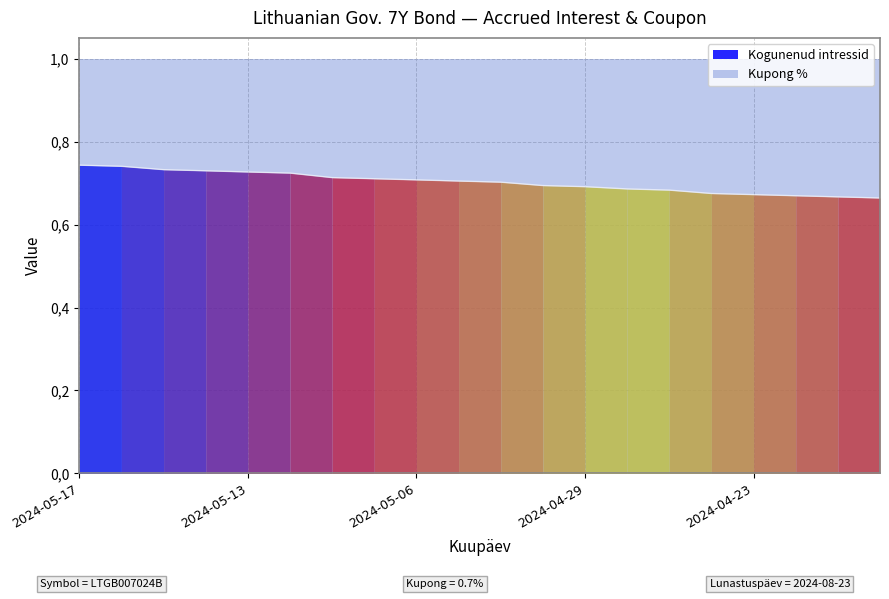

Reading right to left, list all the values displayed in this chart.

0.7	0.7	0.7	0.7	0.7	0.7	0.7	0.7	0.7	0.7	0.7	0.7	0.7	0.7	0.7	0.7	0.7	0.7	0.7	0.7